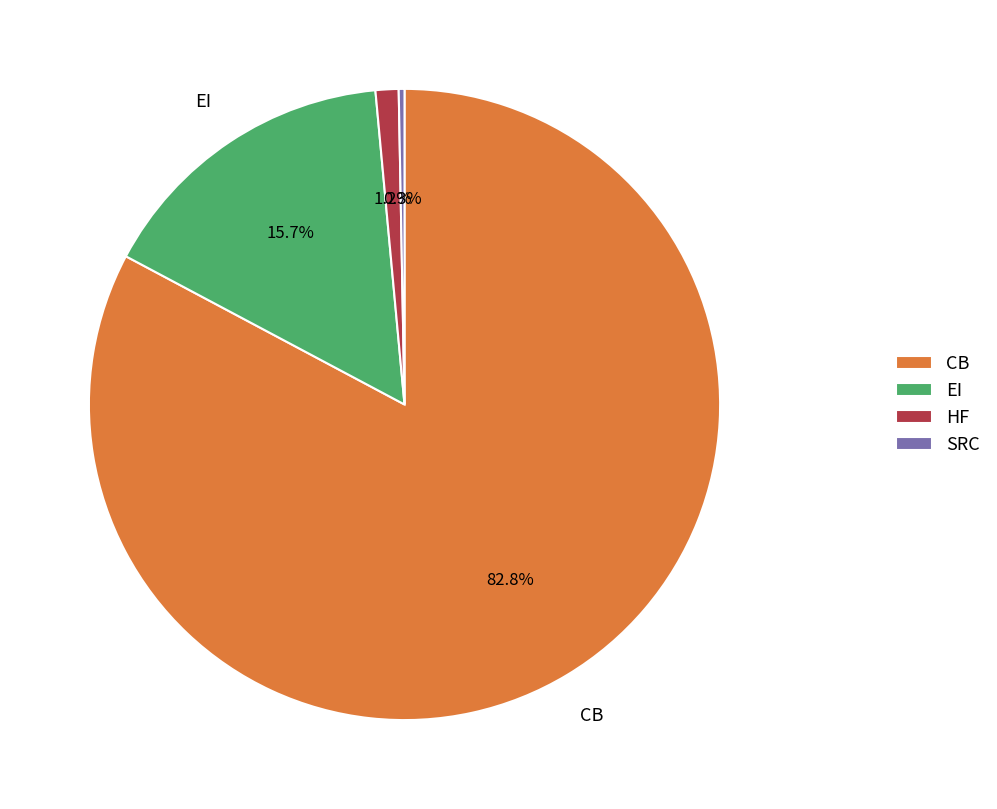

What is the majority slice?

CB